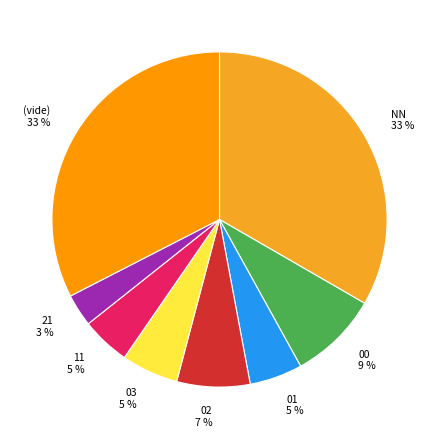

True or false: 21 accounts for 18% of the total.

False